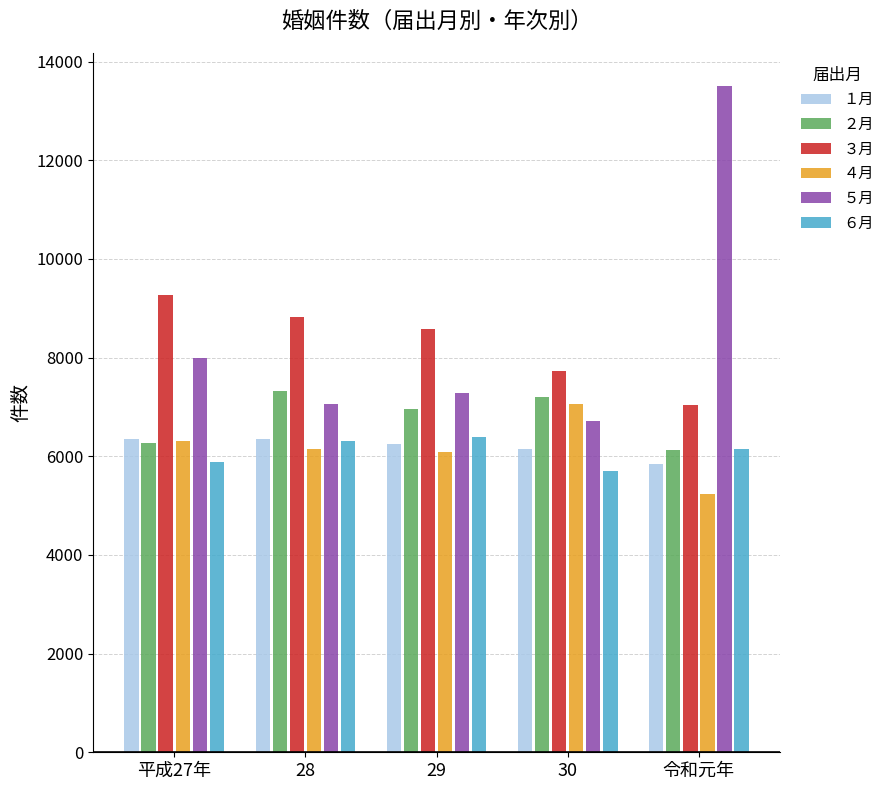

What is the lowest value of the ３月 series?

7045